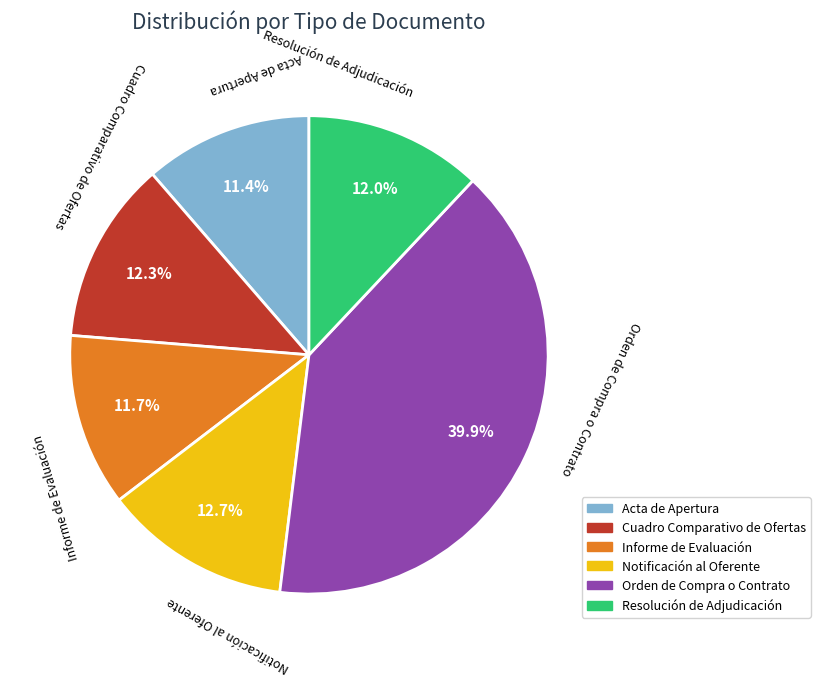

What is the largest slice in the pie chart?

Orden de Compra o Contrato